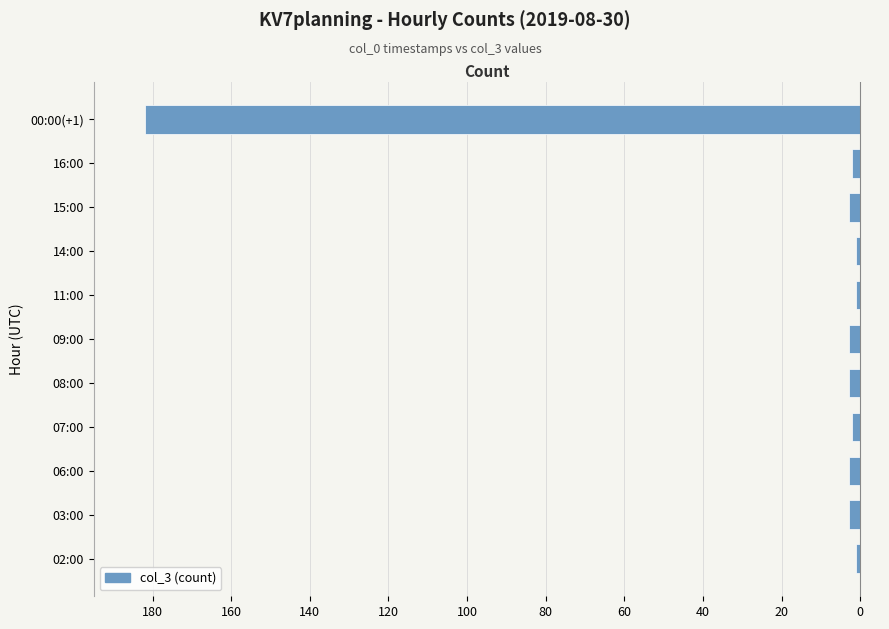

Does the chart contain stacked bars?

No